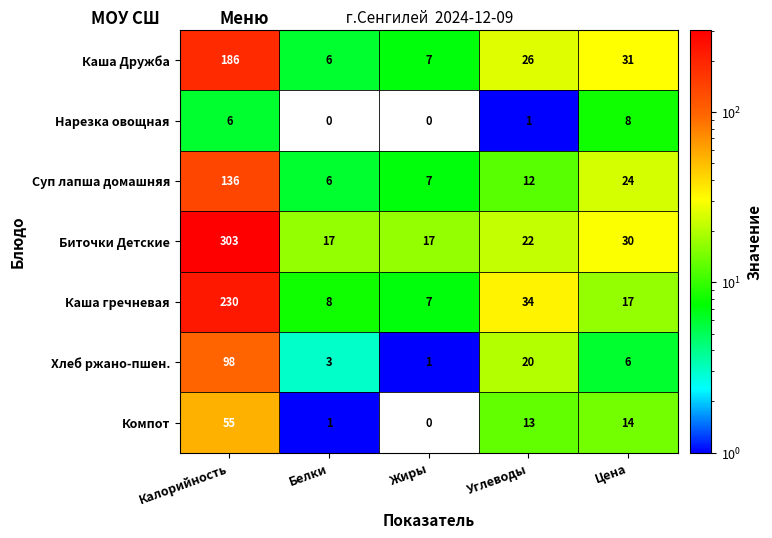

What is the spread (max minus min) of values at Калорийность?

297